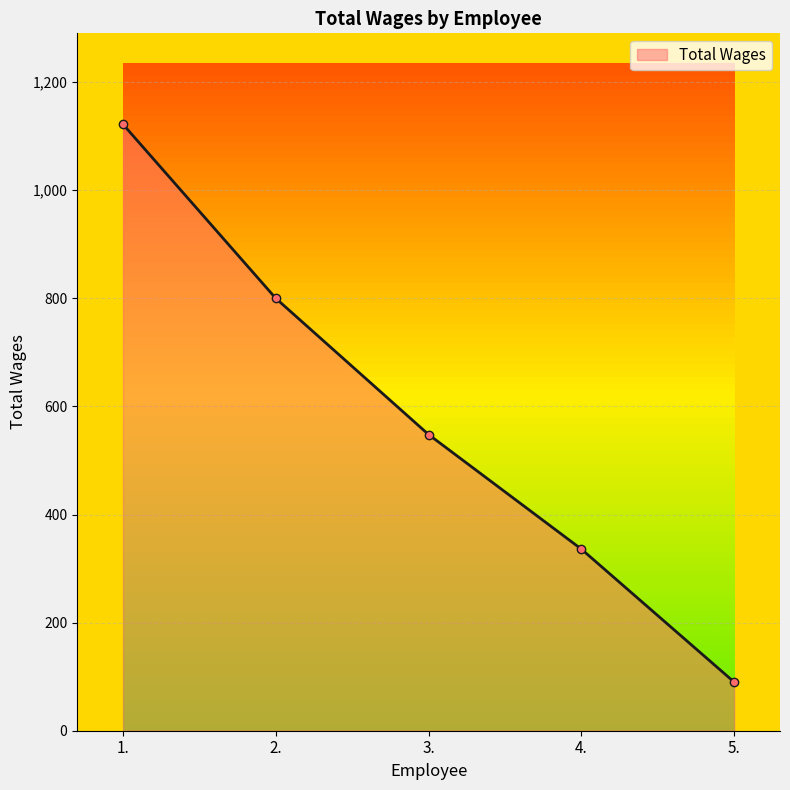

Which category has the lowest value across all series?

5.